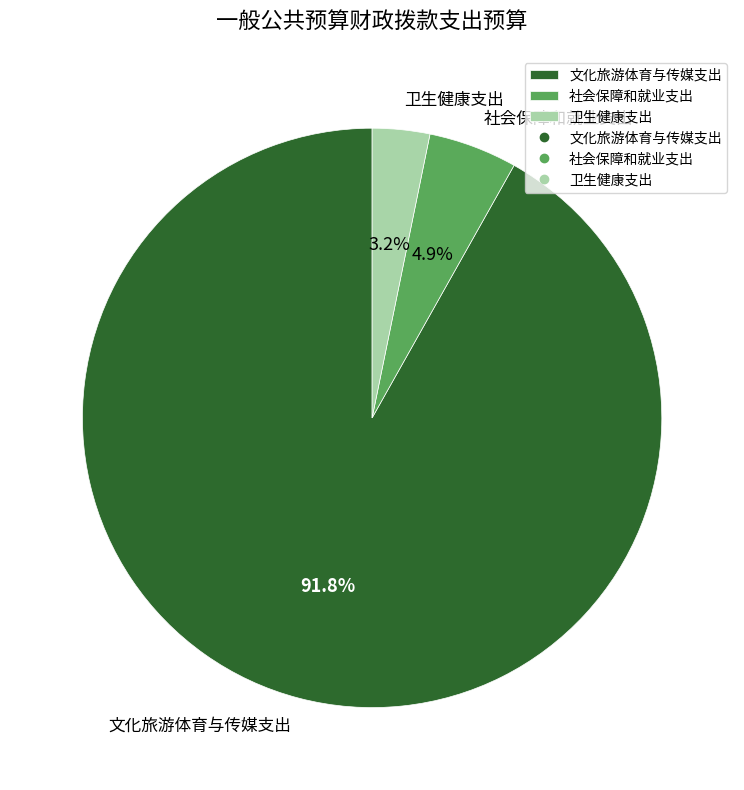

What percentage is NOT represented by 卫生健康支出?

96.8%